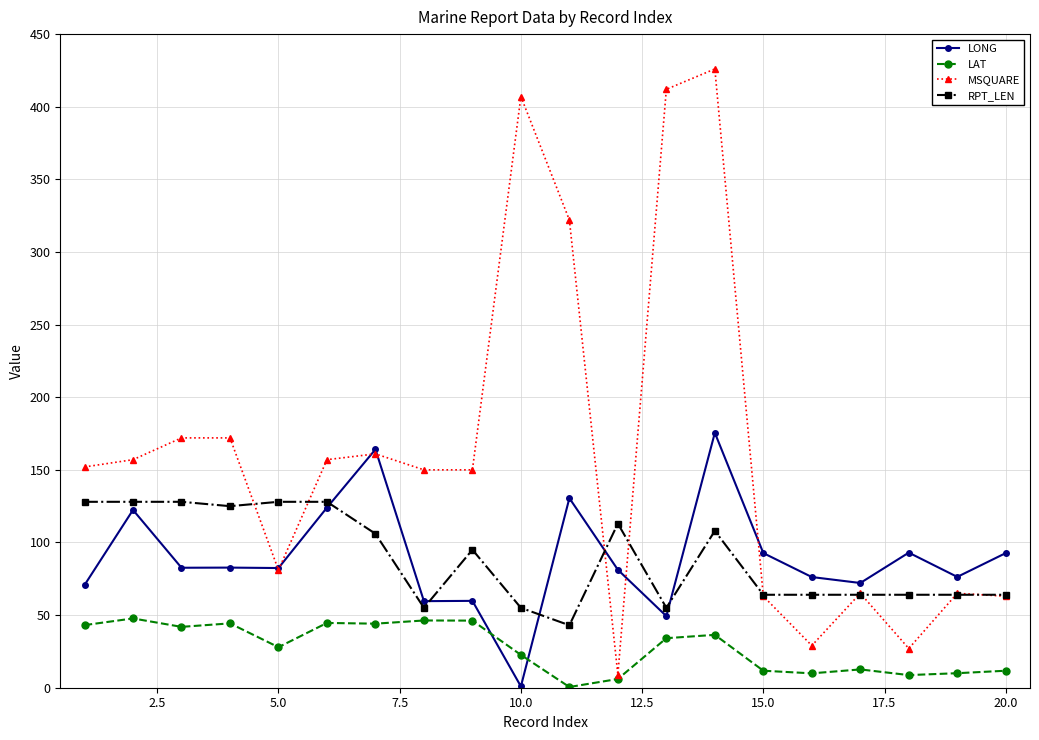

Which series has the largest range (max minus min)?

MSQUARE